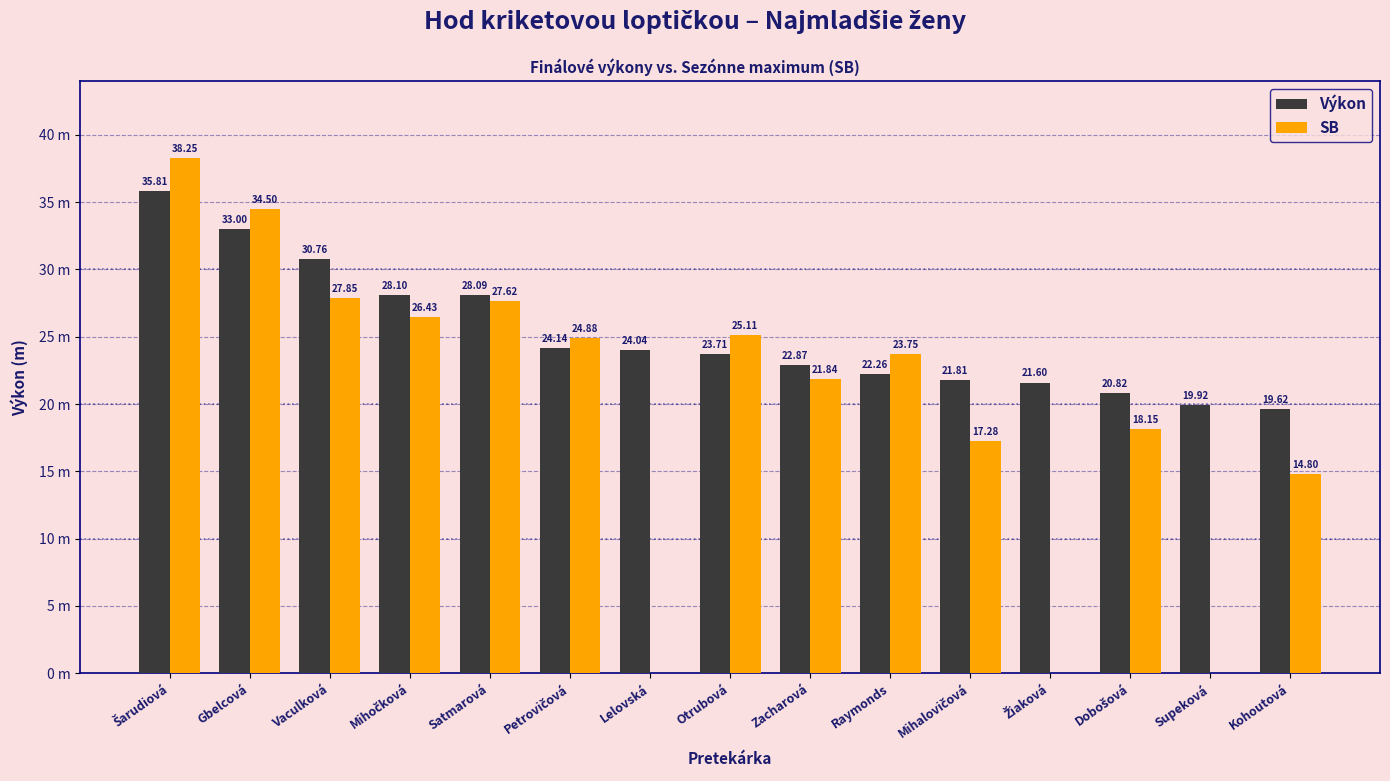

What is the value of the SB bar at the 6th from the left?

24.9